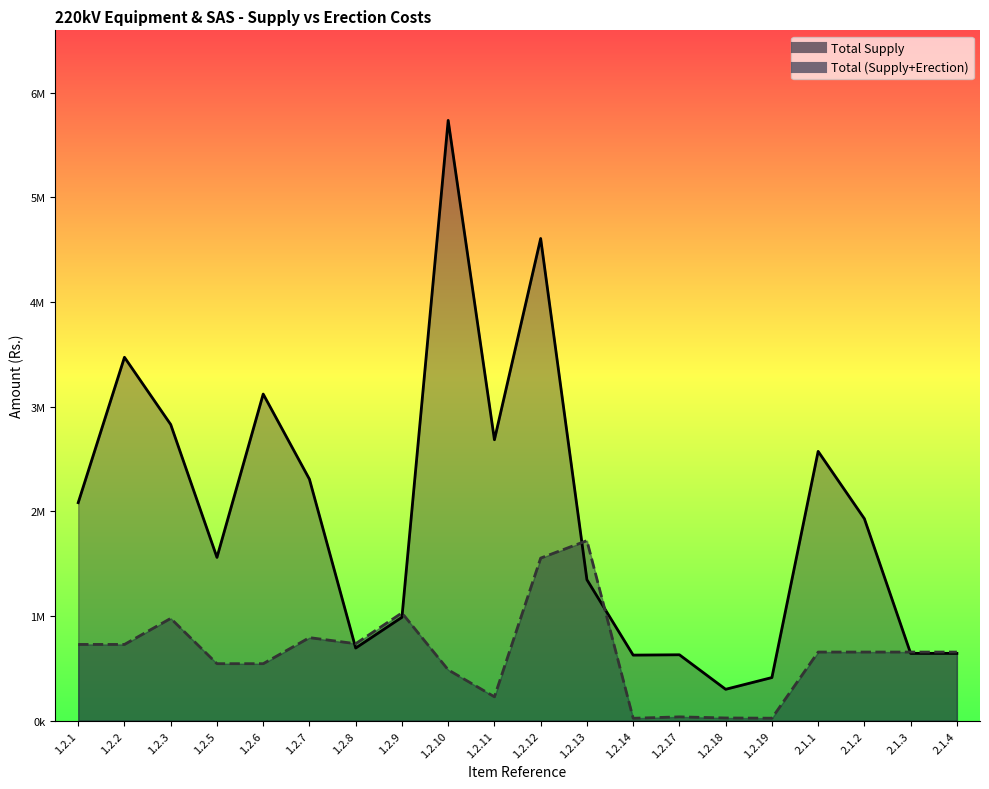

Between 1.2.13 and 2.1.3, which is larger?

1.2.13